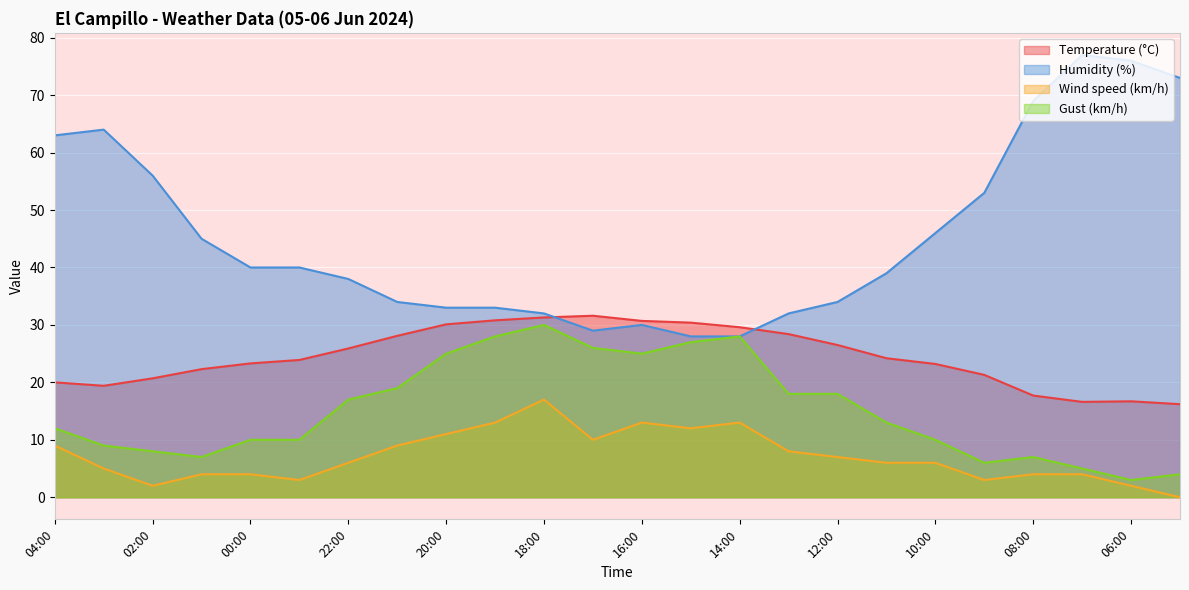

Is the value of Humidity (%) at 10:00 greater than the value of Wind speed (km/h) at 08:00?

Yes